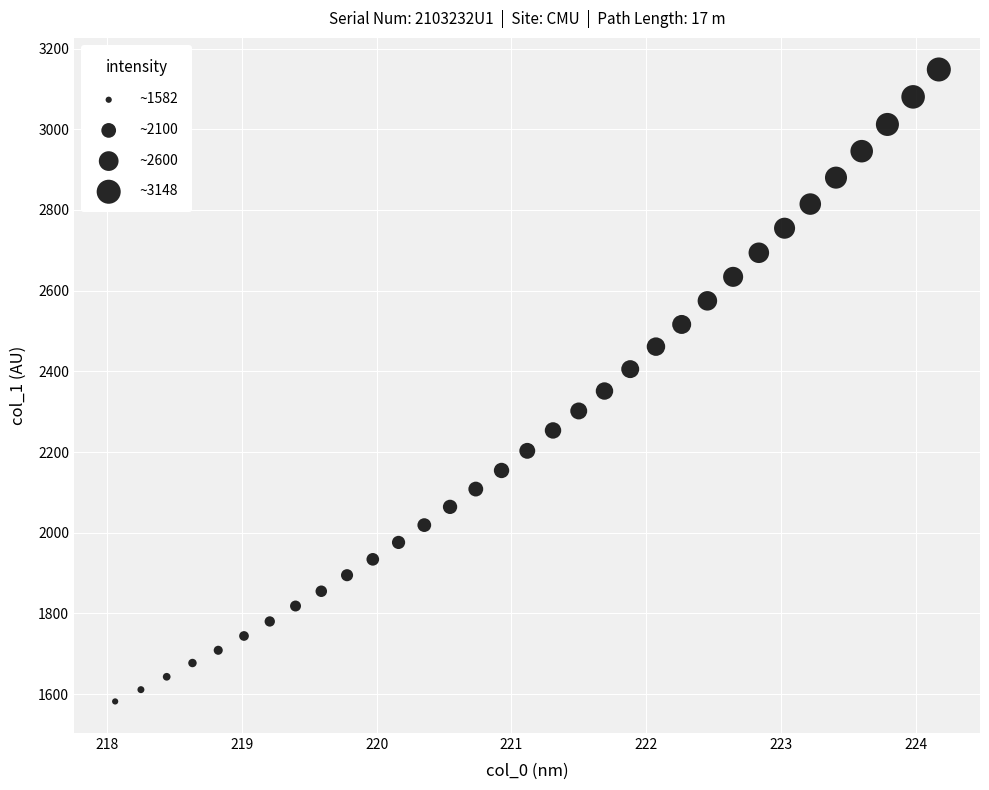

What is the range of X values (max minus min)?

6.1